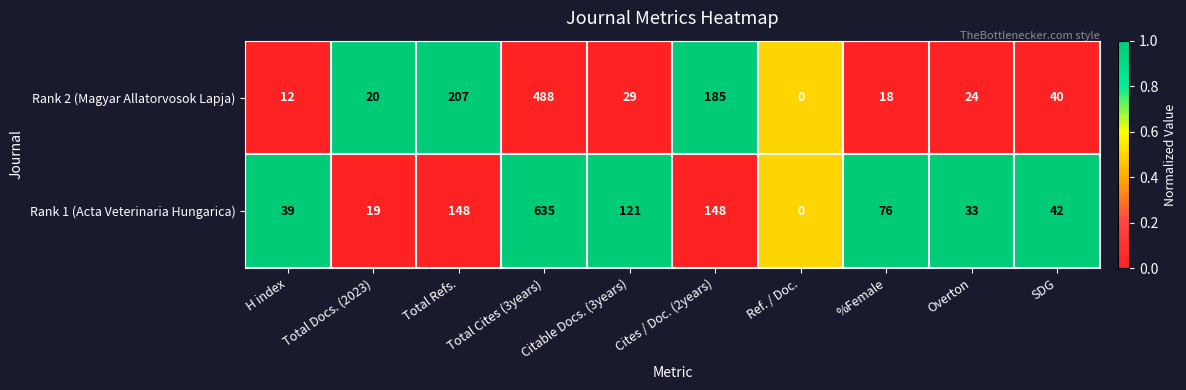

The Rank 1 (Acta Veterinaria Hungarica) series shows 54 at H index. True or false?

False